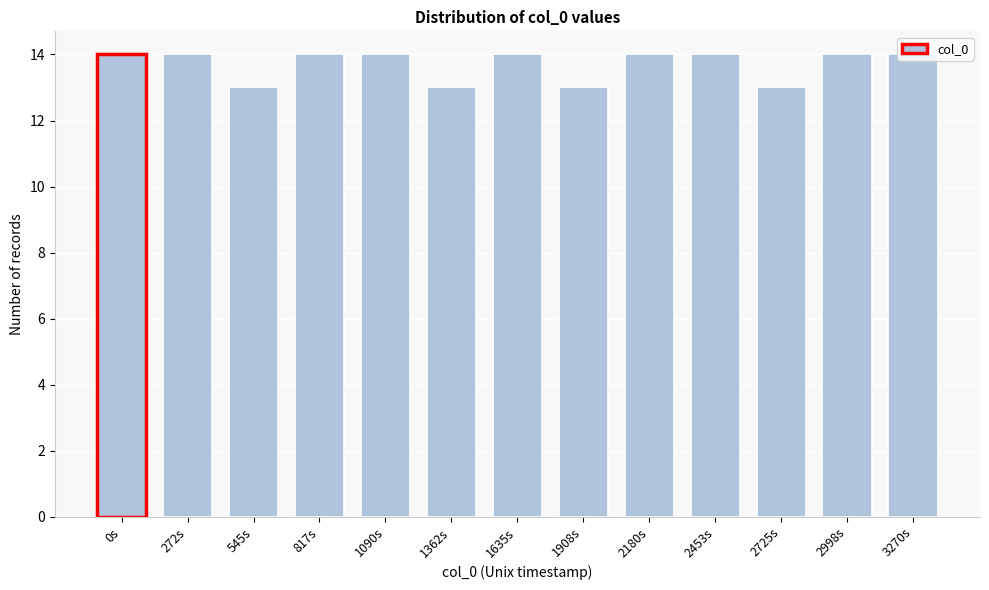

What is the sum of the values at 2180s and 3270s?

28